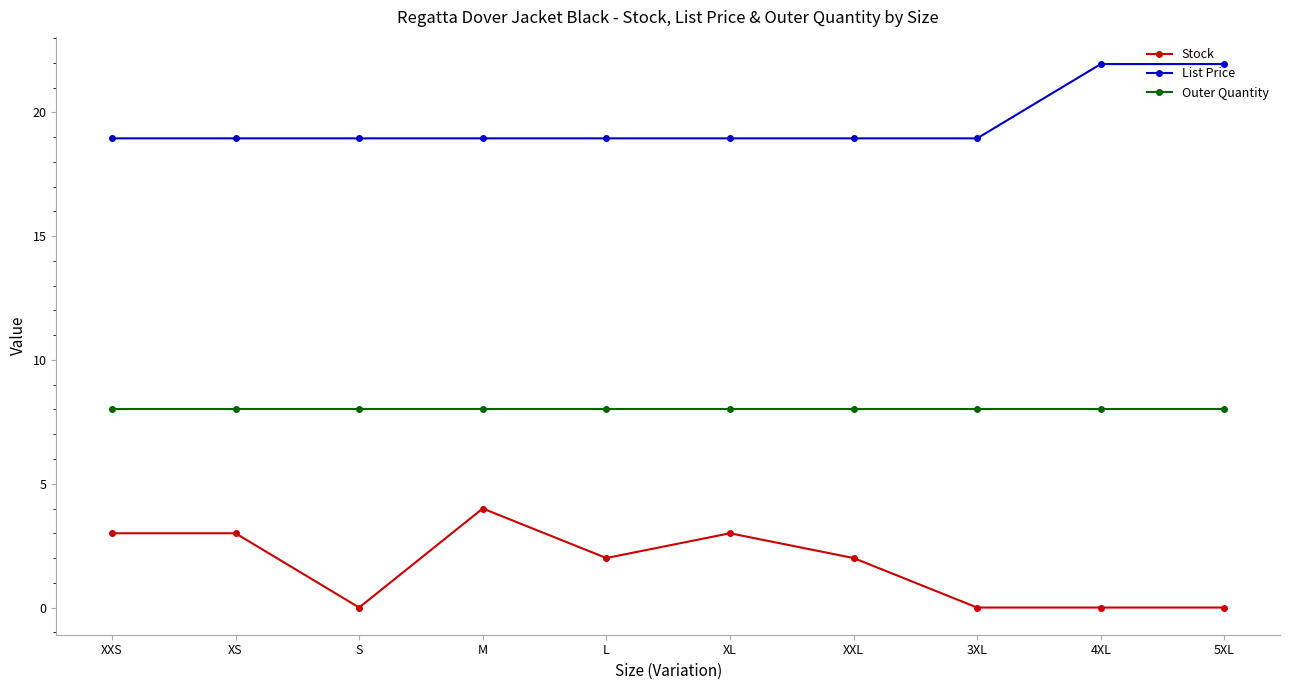

Rank the series at XL from lowest to highest value.

Stock, Outer Quantity, List Price